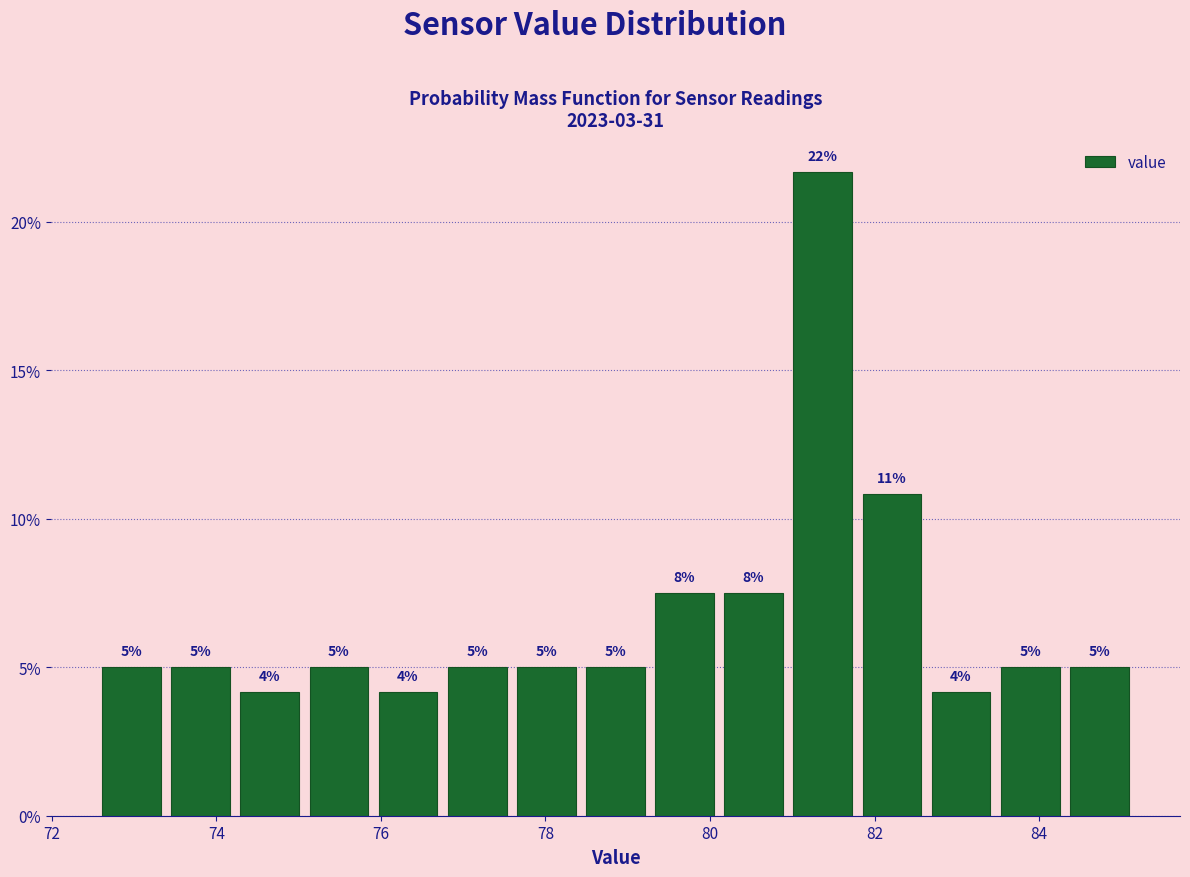

Over which range of the x-axis is the bar tallest?

81.0 to 81.8